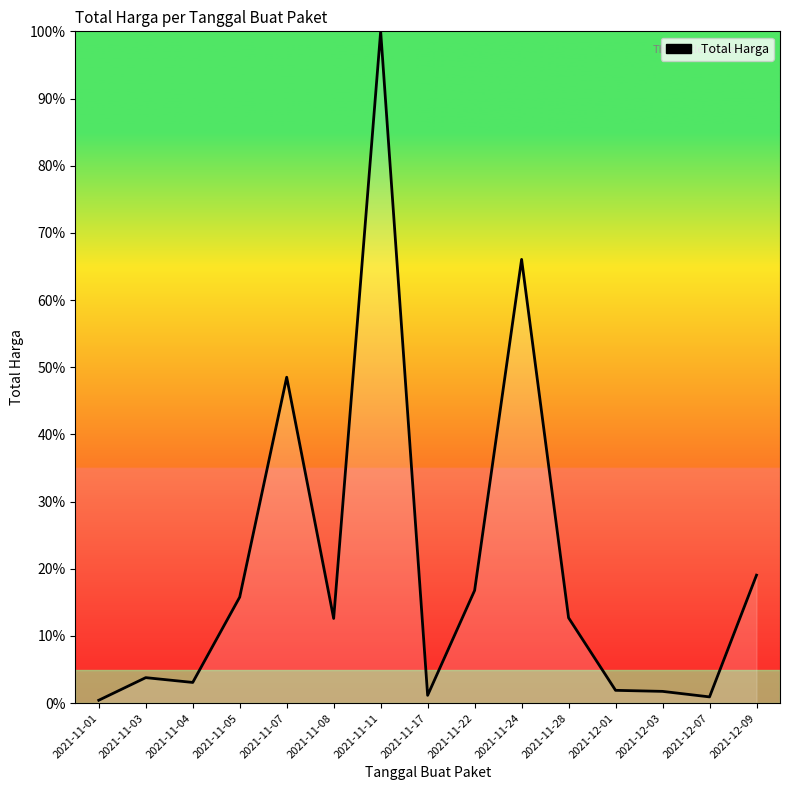

What is the sum of all values?

304.6